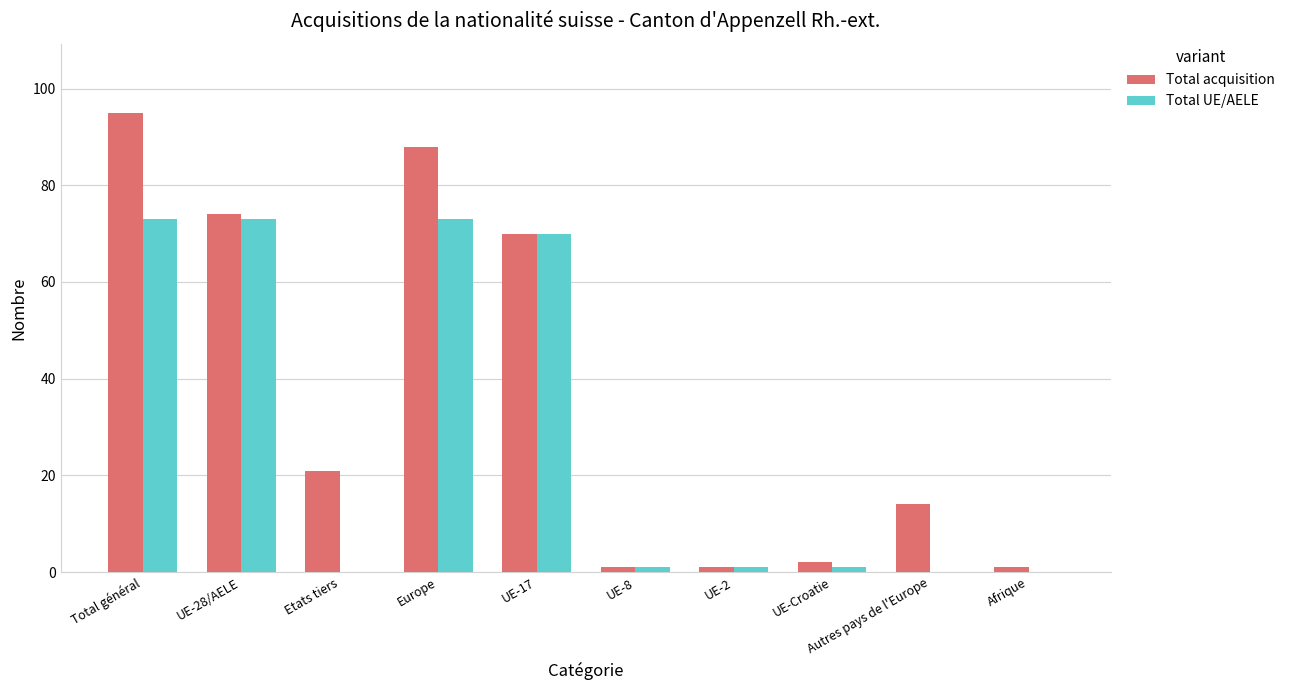

Reading left to right, what are all the values shown in this chart?

Total acquisition: 95	74	21	88	70	1	1	2	14	1
Total UE/AELE: 73	73	0	73	70	1	1	1	0	0